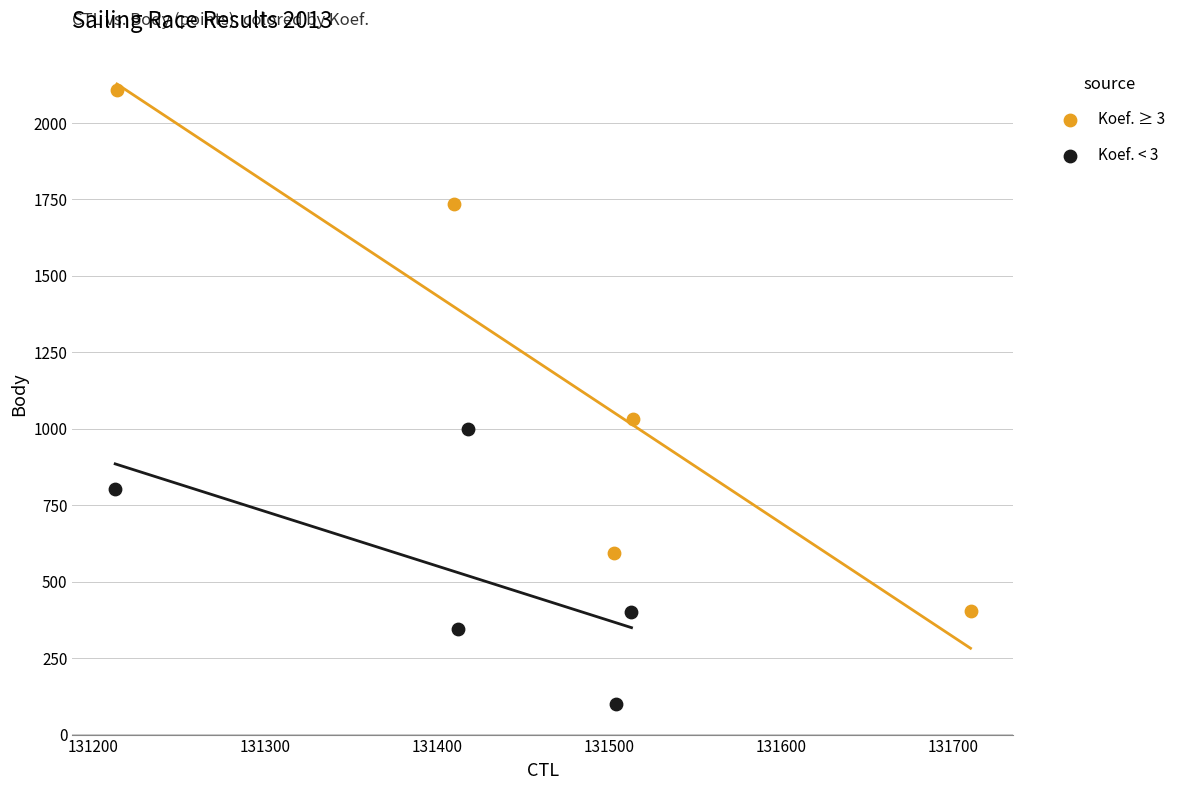

Which series has the widest spread of Y values?

Koef. ≥ 3